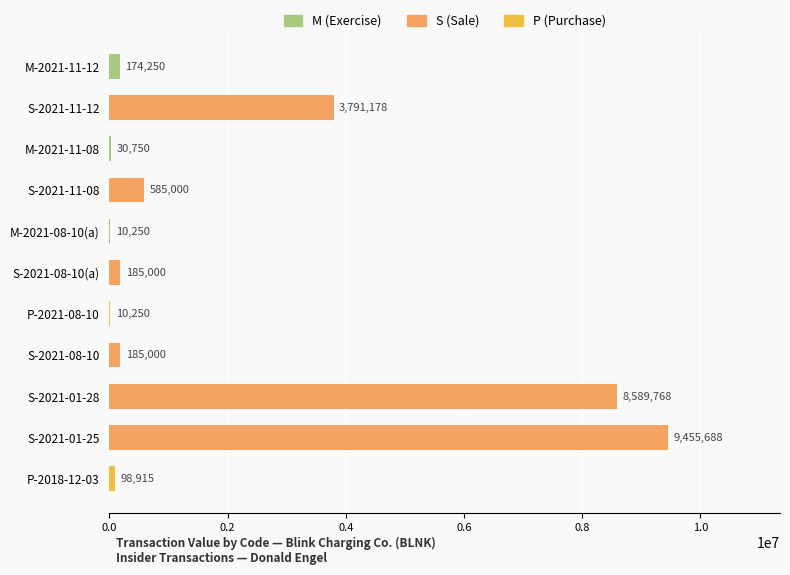

What is the sum of the values at S-2021-08-10(a) and P-2018-12-03?

283915